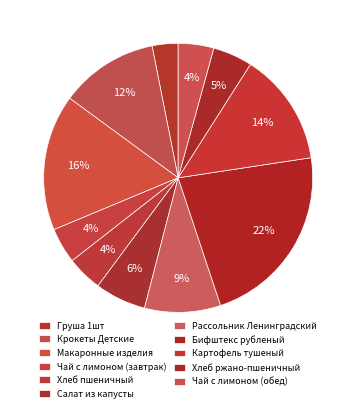

Which slice is the smallest?

Груша 1шт